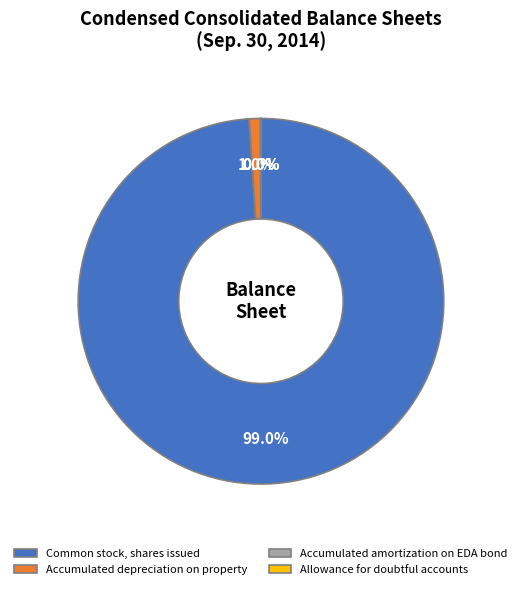

What percentage is the Accumulated depreciation on property slice, to the nearest percent?

1%